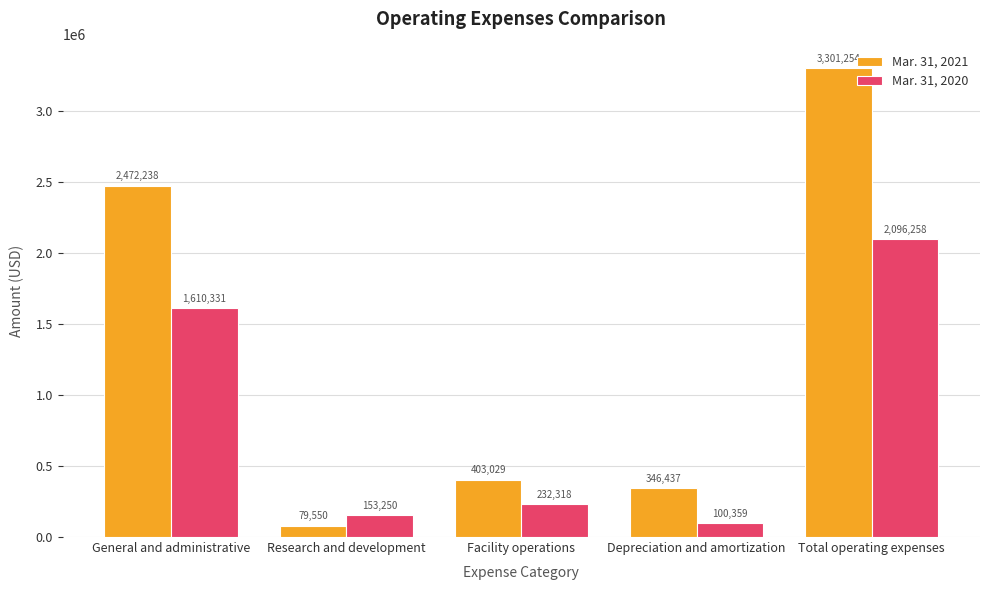

Rank the series by their maximum value, from highest to lowest.

Mar. 31, 2021, Mar. 31, 2020